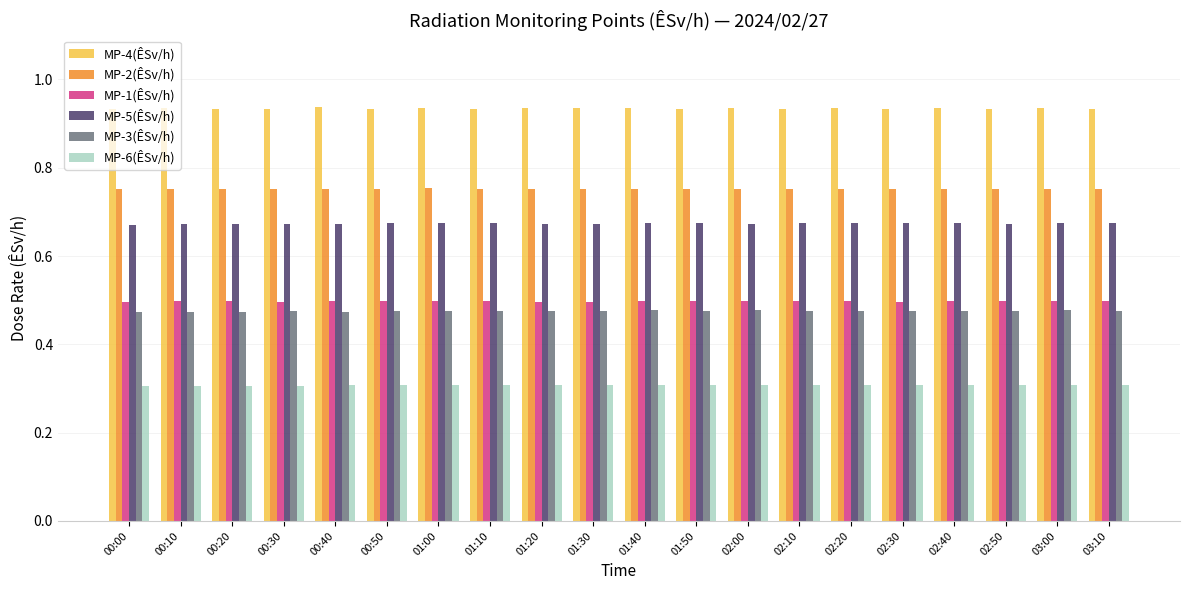

Rank the series by their maximum value, from lowest to highest.

MP-6(ÊSv/h), MP-3(ÊSv/h), MP-1(ÊSv/h), MP-5(ÊSv/h), MP-2(ÊSv/h), MP-4(ÊSv/h)